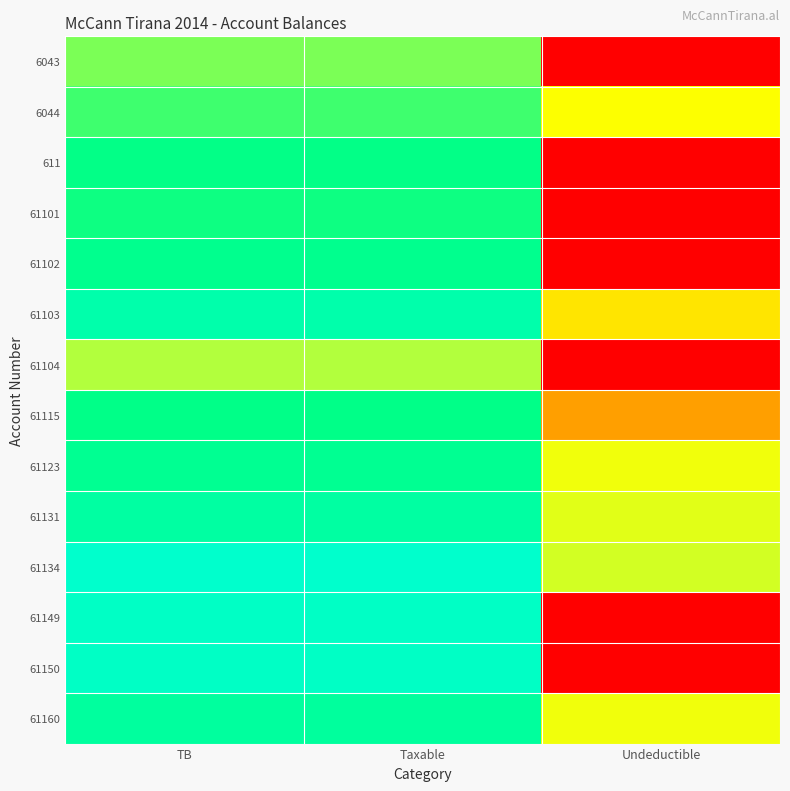

At which category is the sum across all series the highest?

TB